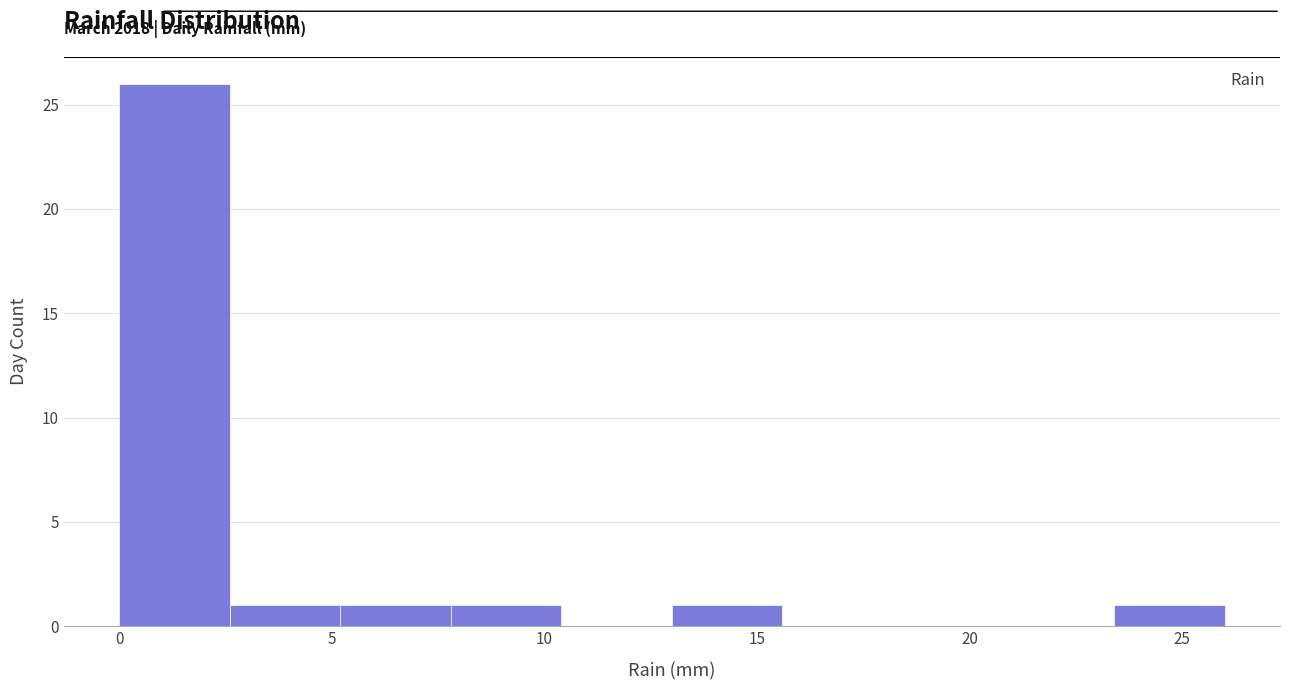

Over which range of the x-axis is the bar tallest?

0.0 to 2.6